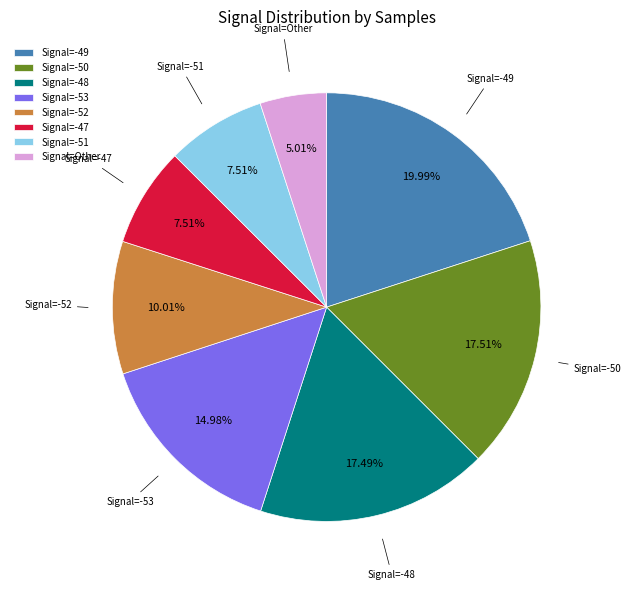

Do Signal=-49 and Signal=Other together represent more than half of the pie?

No